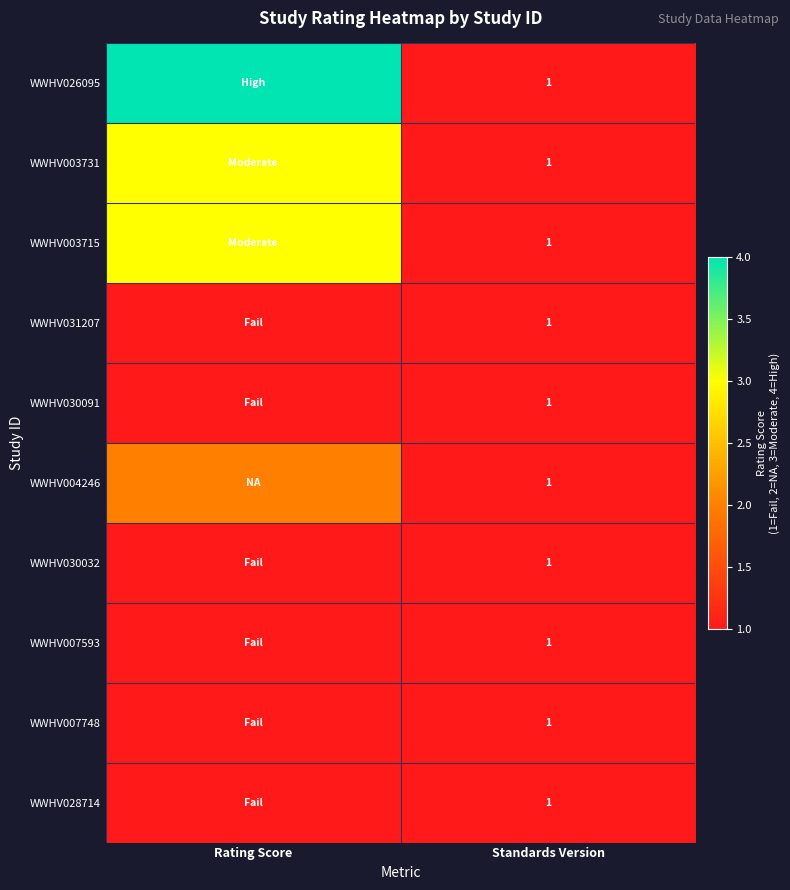

The WWHV031207 series shows 1 at Standards Version. True or false?

True